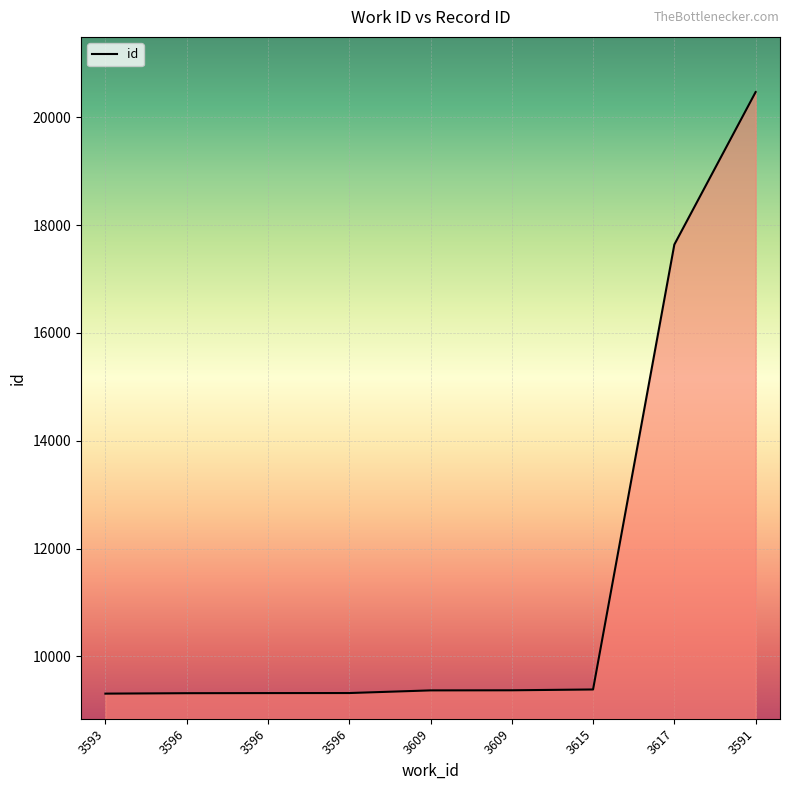

True or false: there are more than 0 points higher than both neighbors.

False